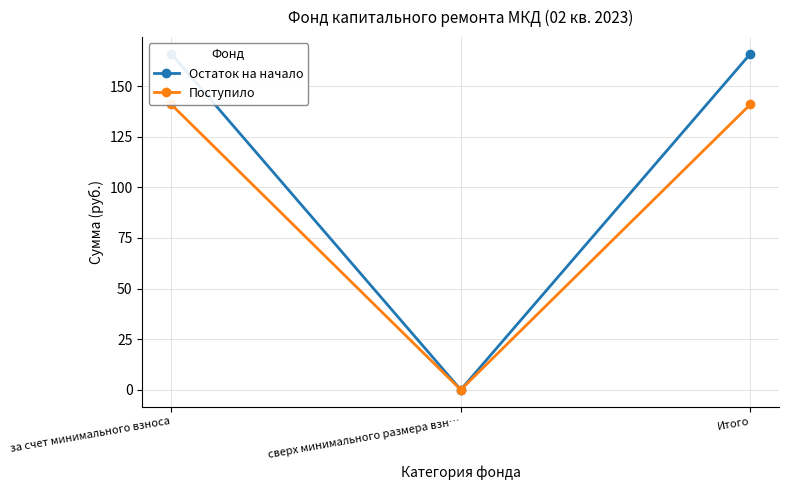

Reading right to left, transcribe all the data shown in this chart.

Остаток на начало: 166.0	0.0	166.0
Поступило: 141.0	0.0	141.0